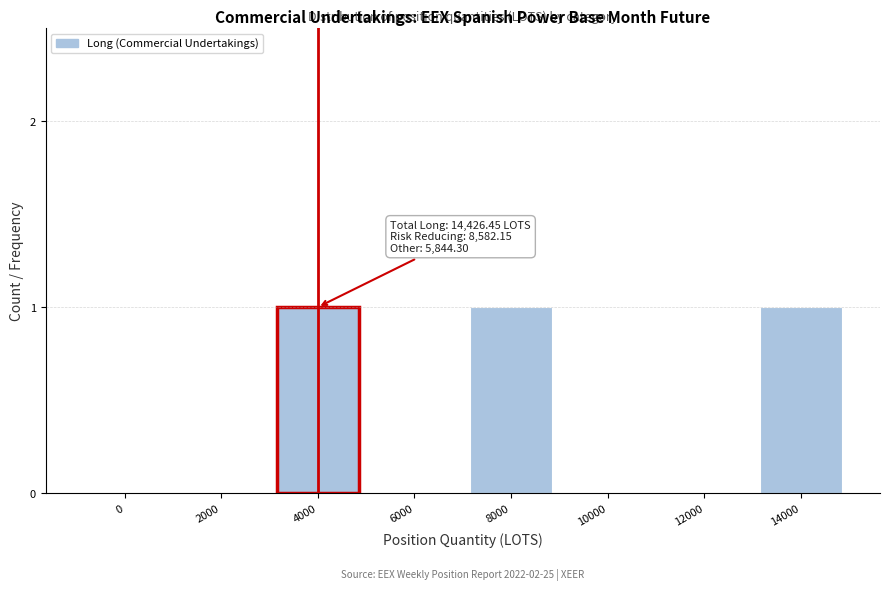

Reading left to right, what are all the values shown in this chart?

0=0	2000=0	4000=1	6000=0	8000=1	10000=0	12000=0	14000=1